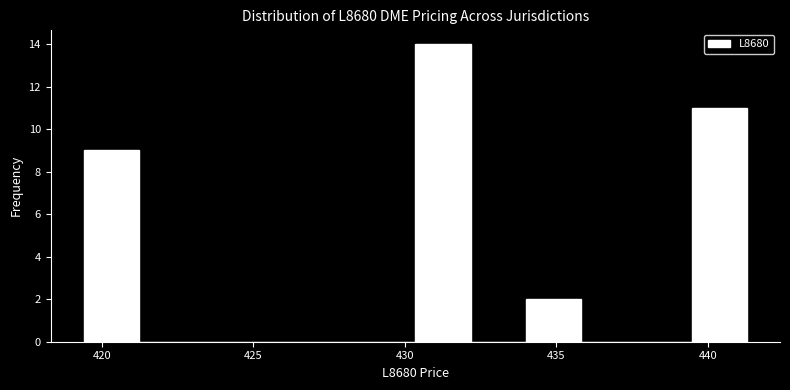

Around what value on the x-axis is the tallest bar? Give the approximate position of its centre, as read against the axis.

431.5